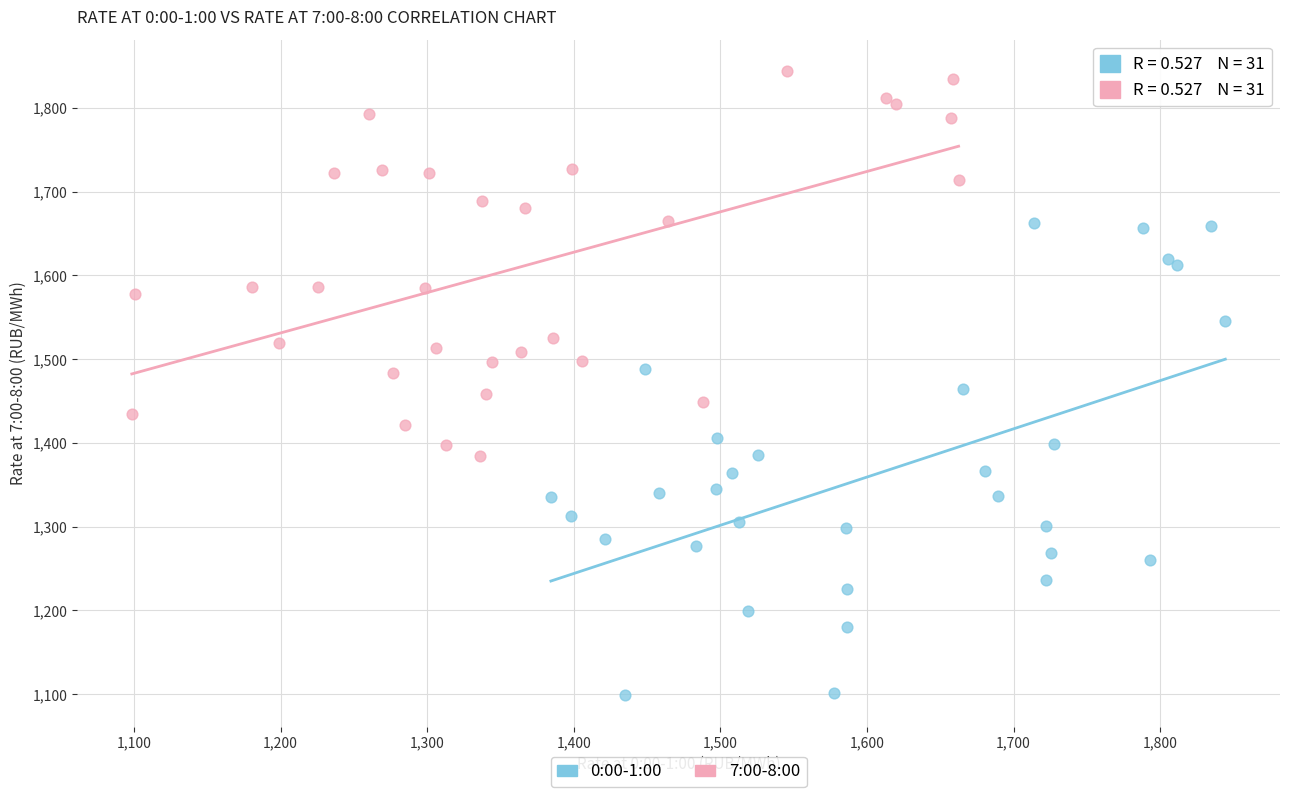

Which series has the largest Y range (max minus min)?

0:00-1:00